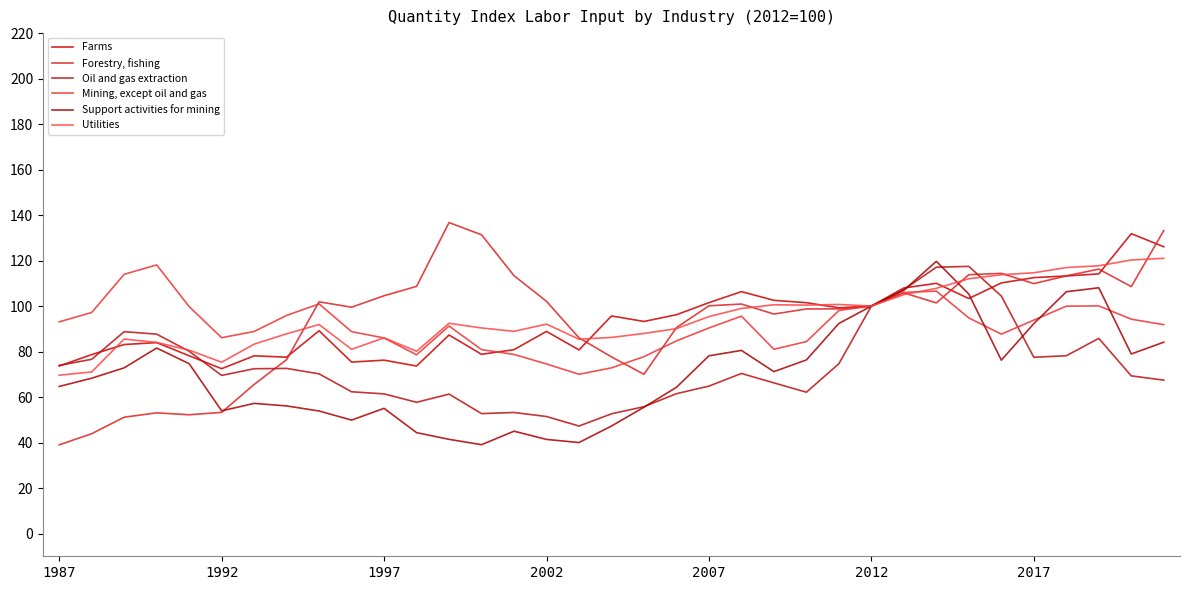

How many times do Utilities and Support activities for mining cross each other?

1